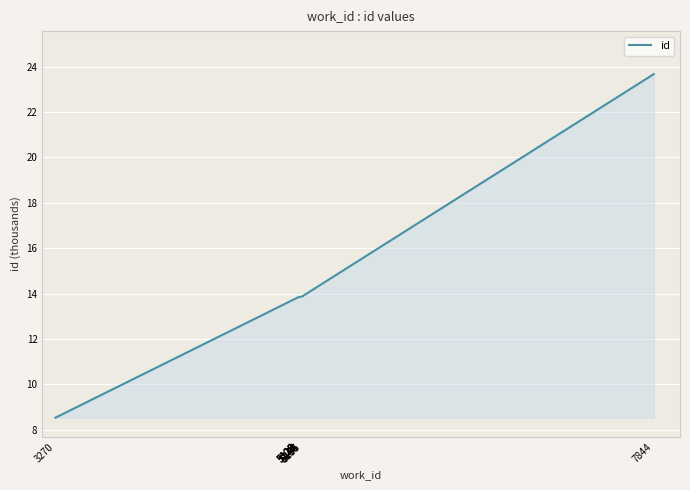

The value at 5126 is 6.7. True or false?

False